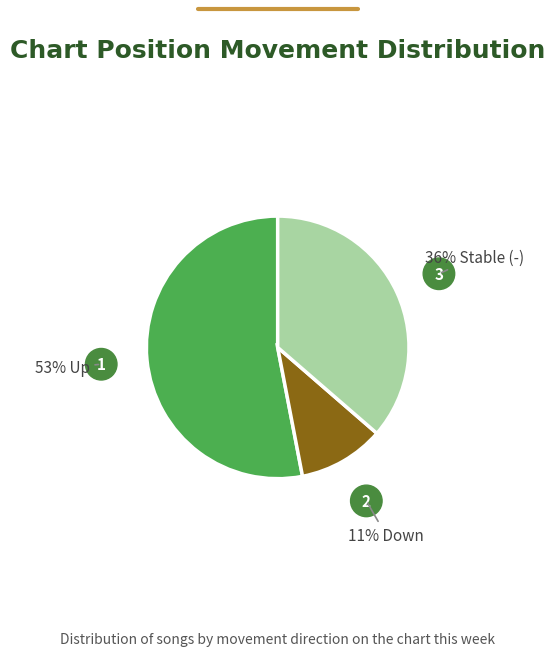

Does any single category account for the majority?

Yes